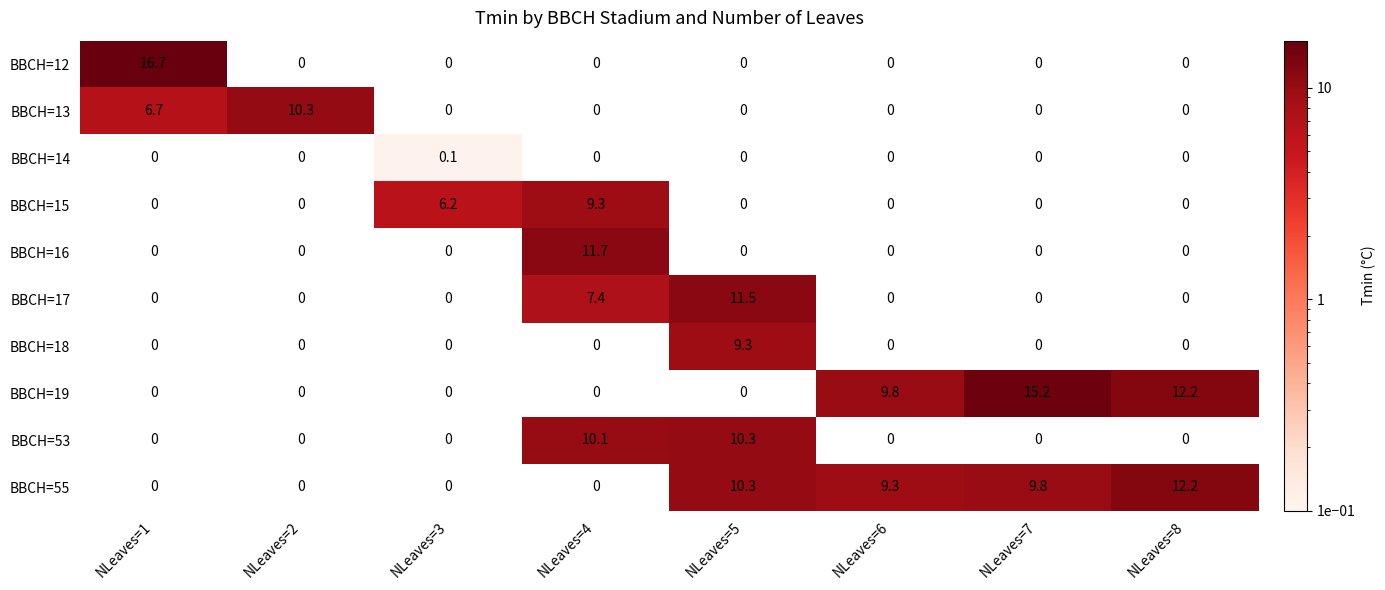

Is it true that BBCH=12 equals 16.7 at NLeaves=1?

True